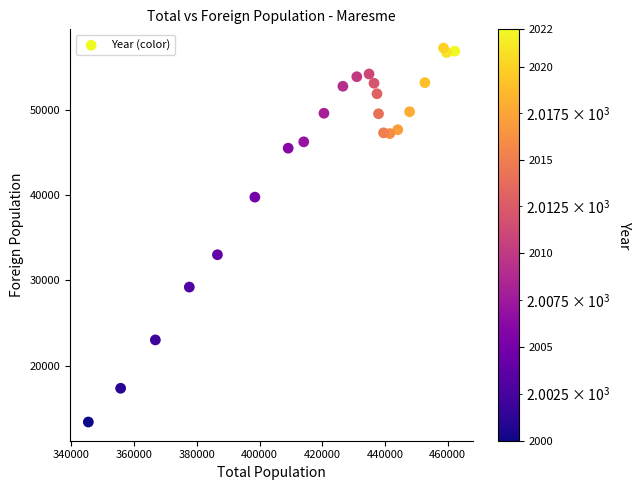

What is the range of Y values (max minus min)?

43899